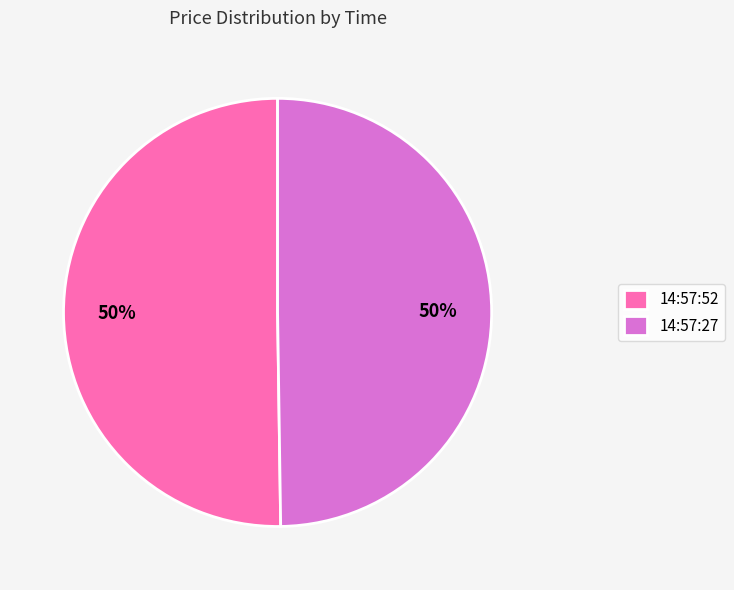

True or false: 14:57:27 accounts for 56% of the total.

False